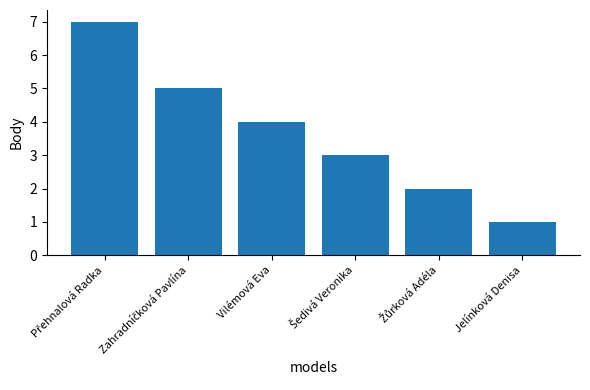

Reading left to right, list all the values displayed in this chart.

7	5	4	3	2	1